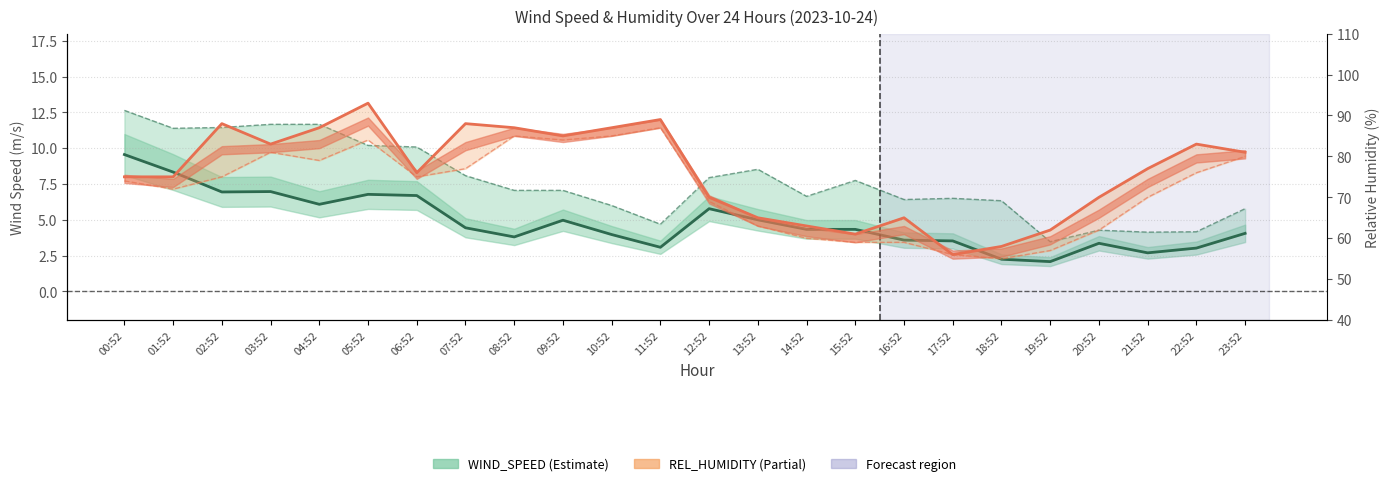

Where is WIND_SPEED nearest to the value 5?

13:52